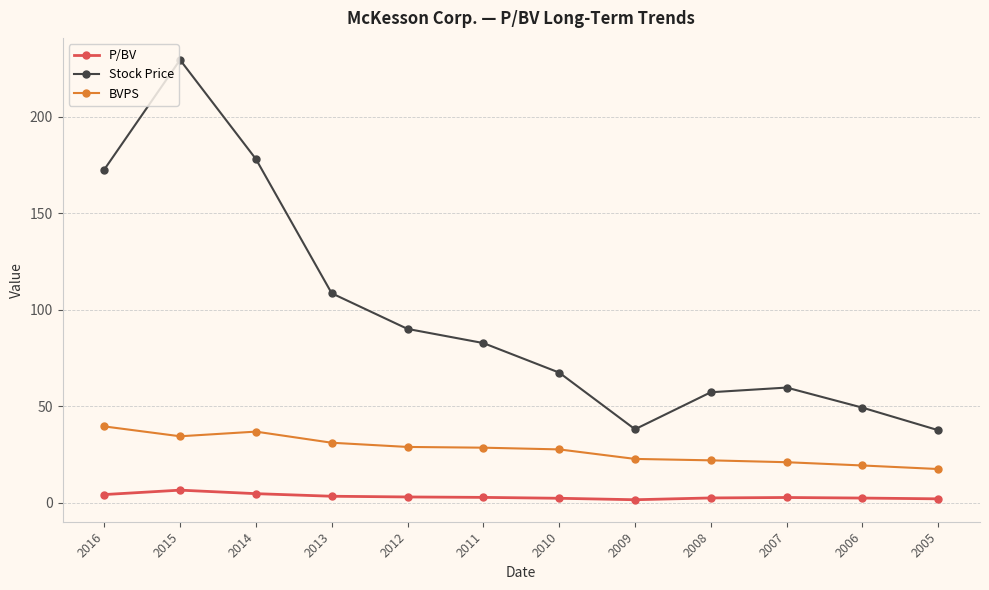

What is the average value of the Stock Price series?

97.7